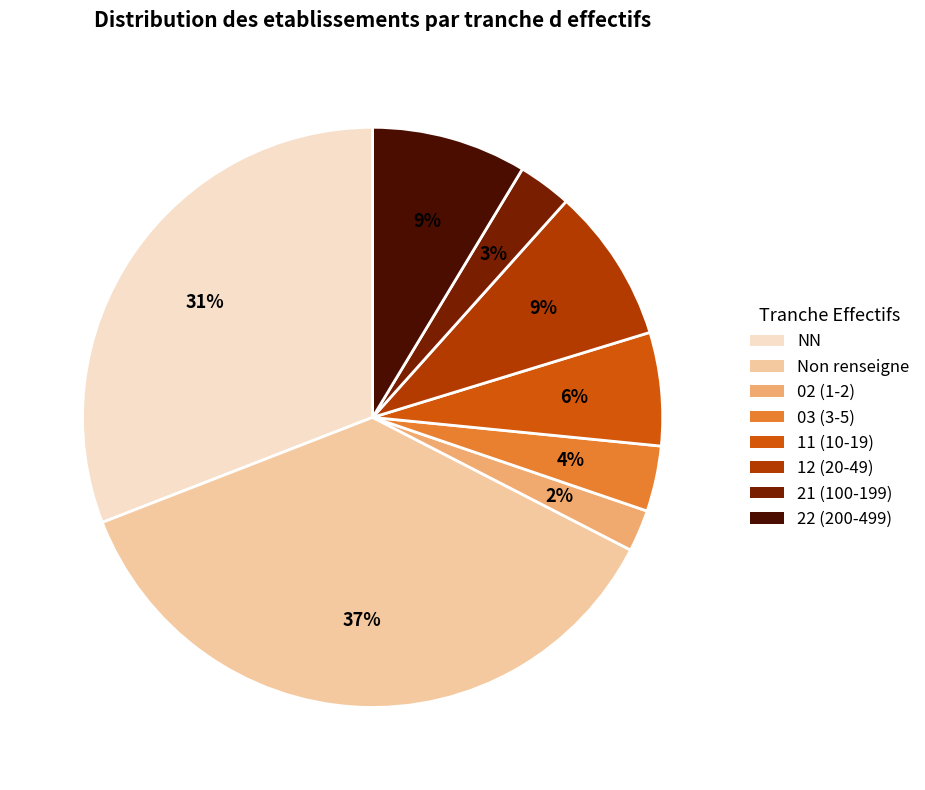

To the nearest percent, what is the difference between the 02 (1-2) and 11 (10-19) slice percentages?

4%